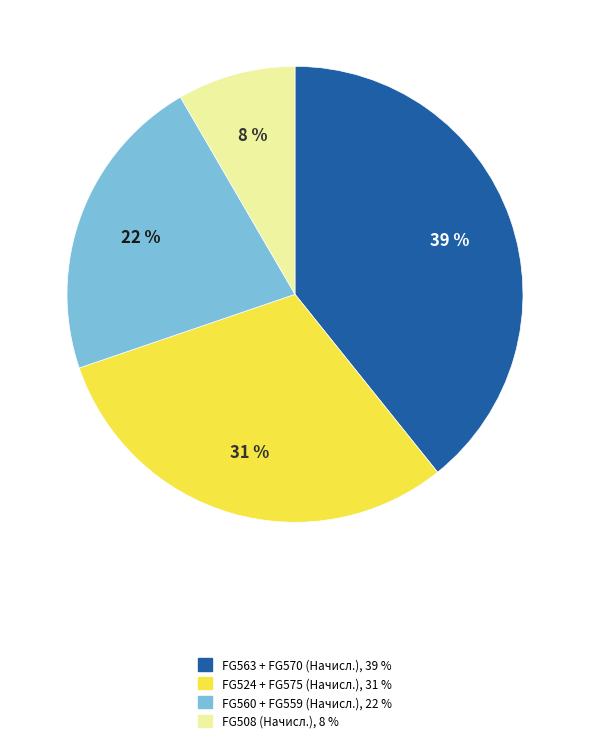

How many slices are in this pie chart?

4